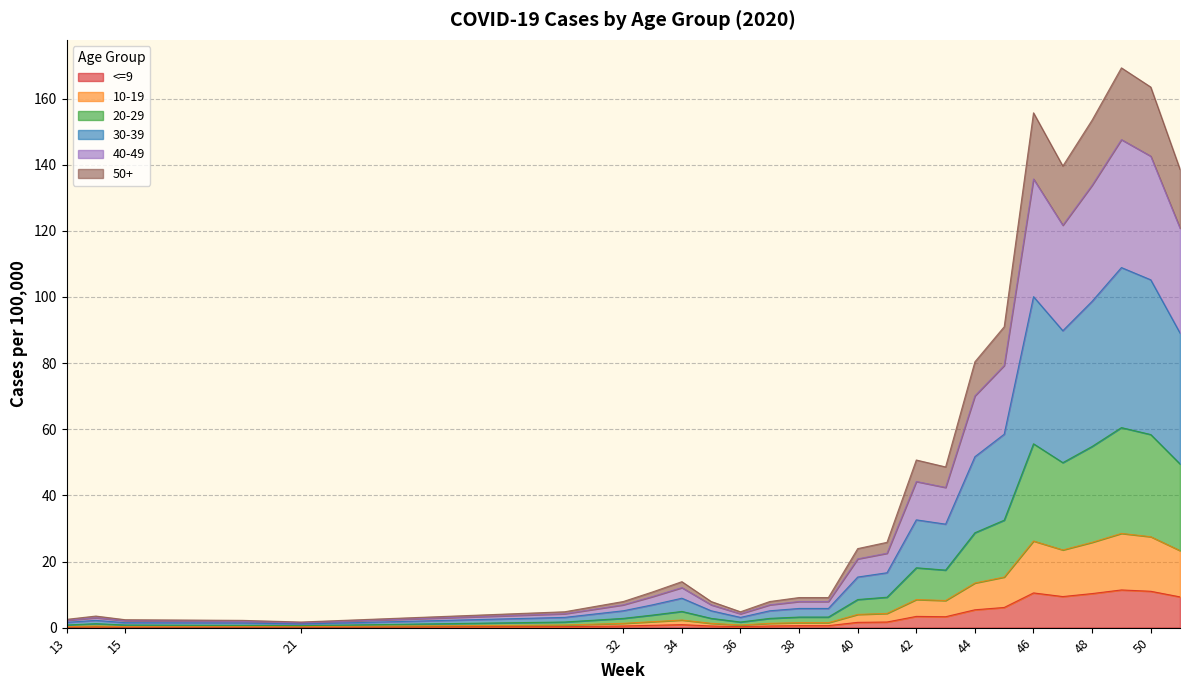

In <=9, how many points are lower than both neighbors (excluding endpoints)?

3